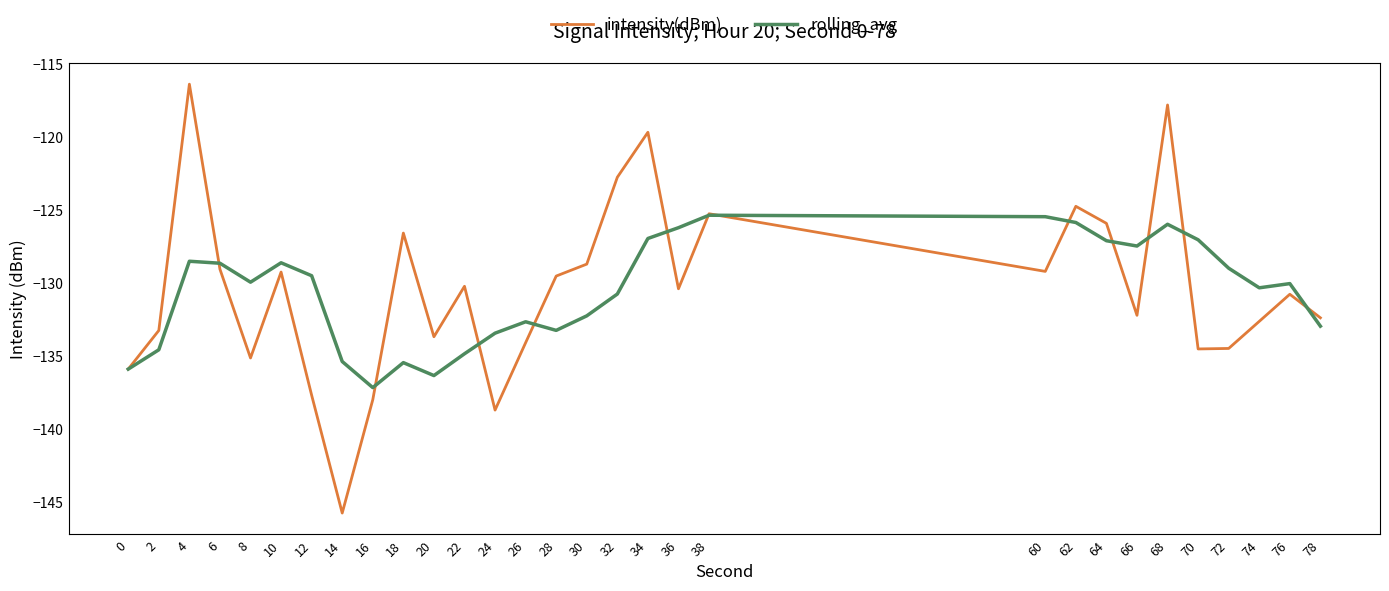

At which label does intensity(dBm) first exceed -130?

4